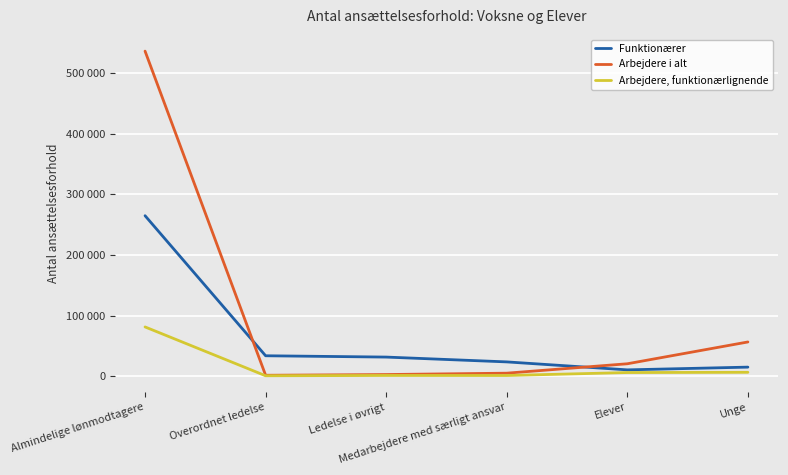

True or false: Funktionærer and Arbejdere, funktionærlignende intersect in this chart.

False